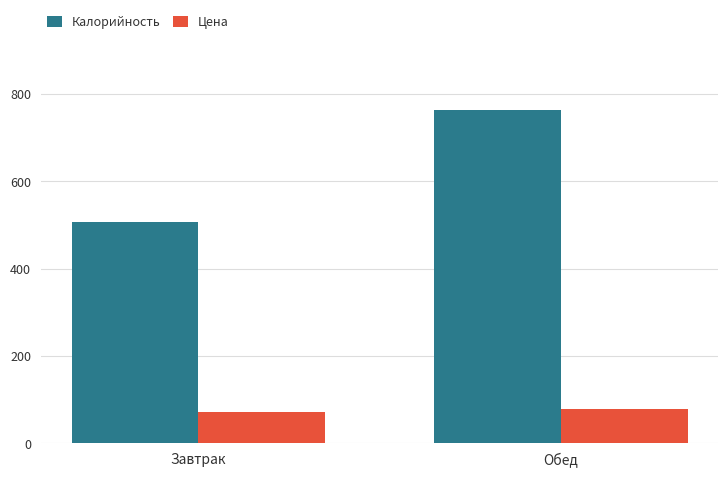

How many values in the Цена series exceed 78?

1